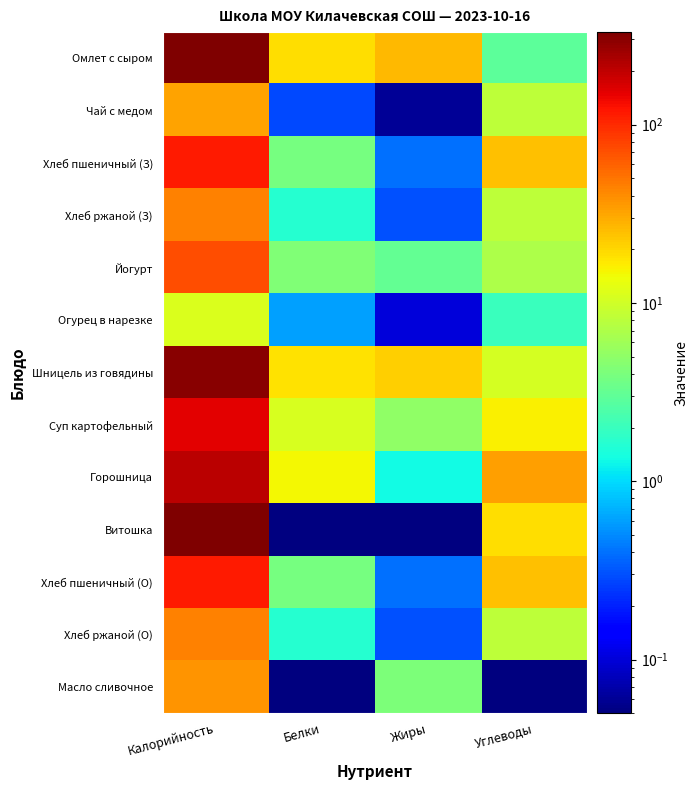

What is the difference between the highest and lowest values at Жиры?

26.6